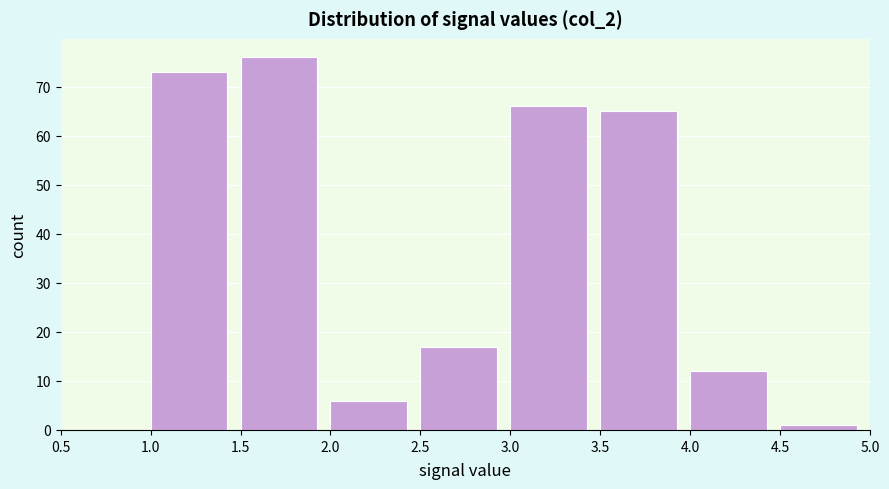

Reading left to right, list every bar in this chart as the range it spans on the x-axis followed by its height. The values are not printed on the chart, so give them approximately, as read against the axis.

0.5 to 1.0: 0
1.0 to 1.5: 73
1.5 to 2.0: 76
2.0 to 2.5: 6
2.5 to 3.0: 17
3.0 to 3.5: 66
3.5 to 4.0: 65
4.0 to 4.5: 12
4.5 to 5.0: 1